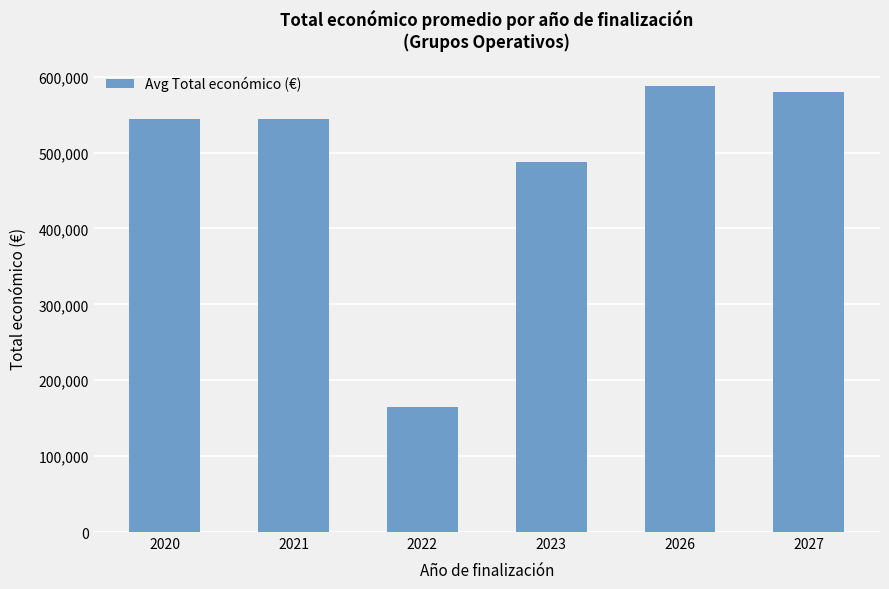

How many data points does each series have?

6